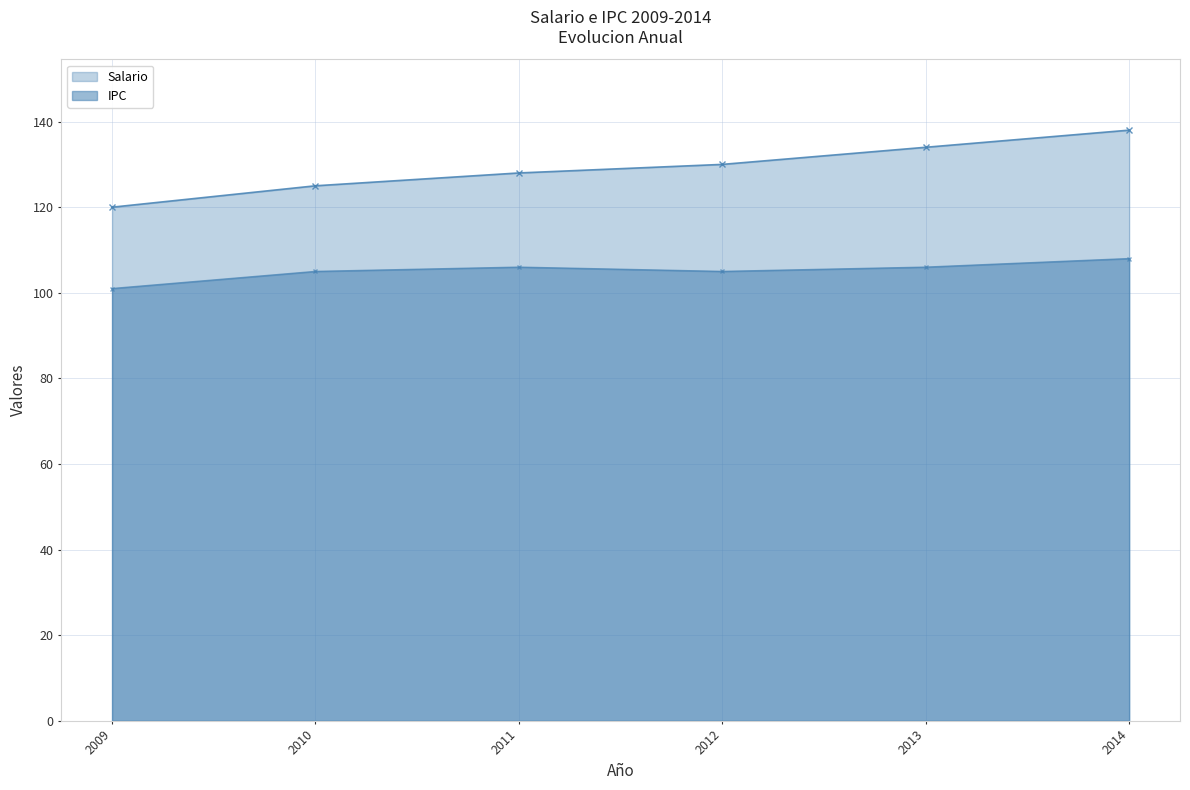

What is the smallest value displayed?

101